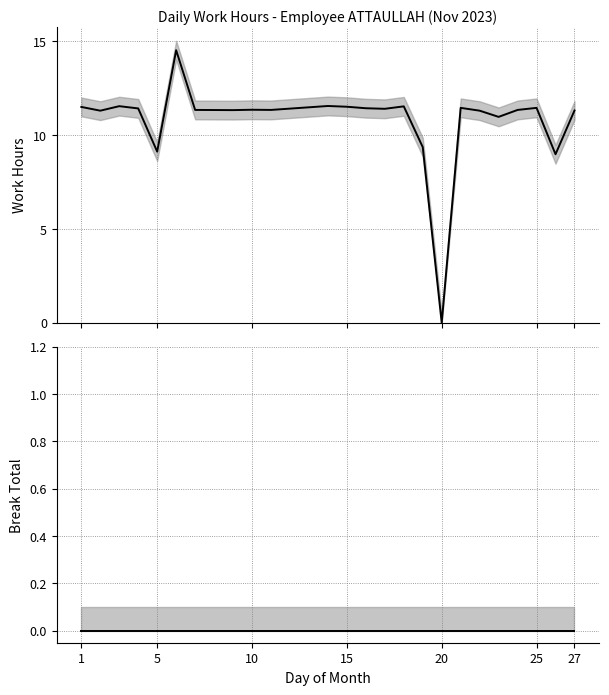

True or false: Break Total and Work Hours intersect in this chart.

False